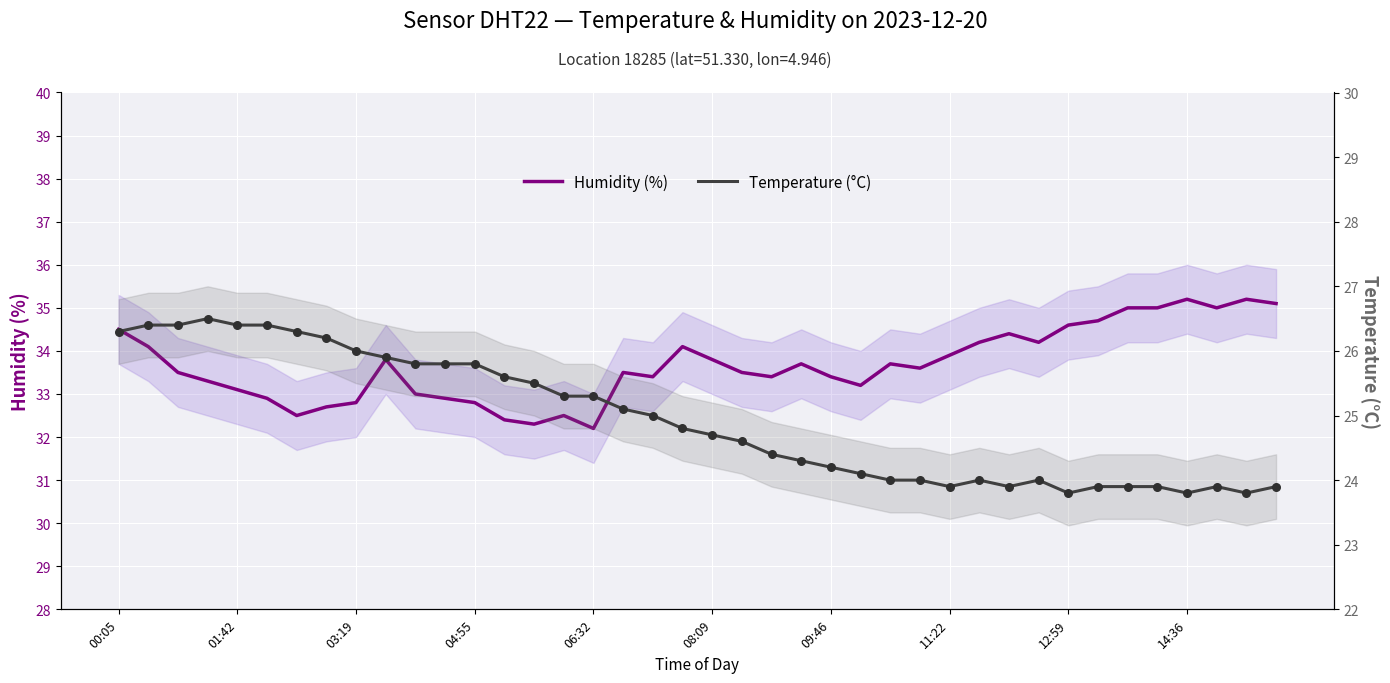

At which category is the sum across all series the highest?

00:05